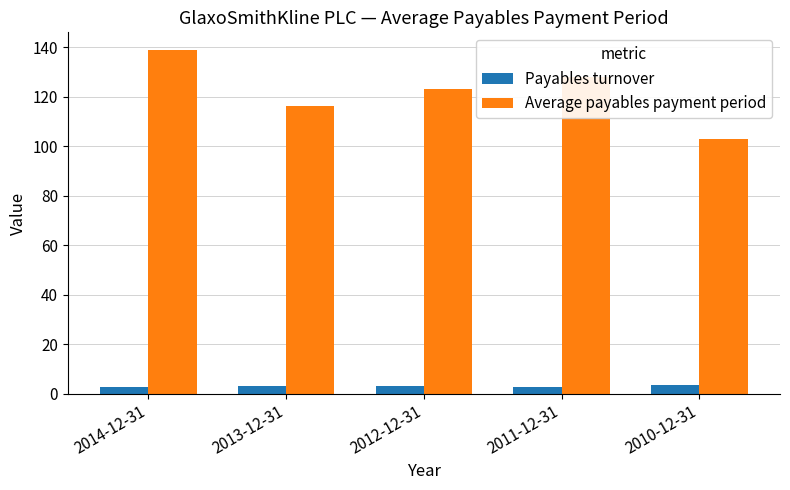

What is the minimum value for Average payables payment period?

103.0